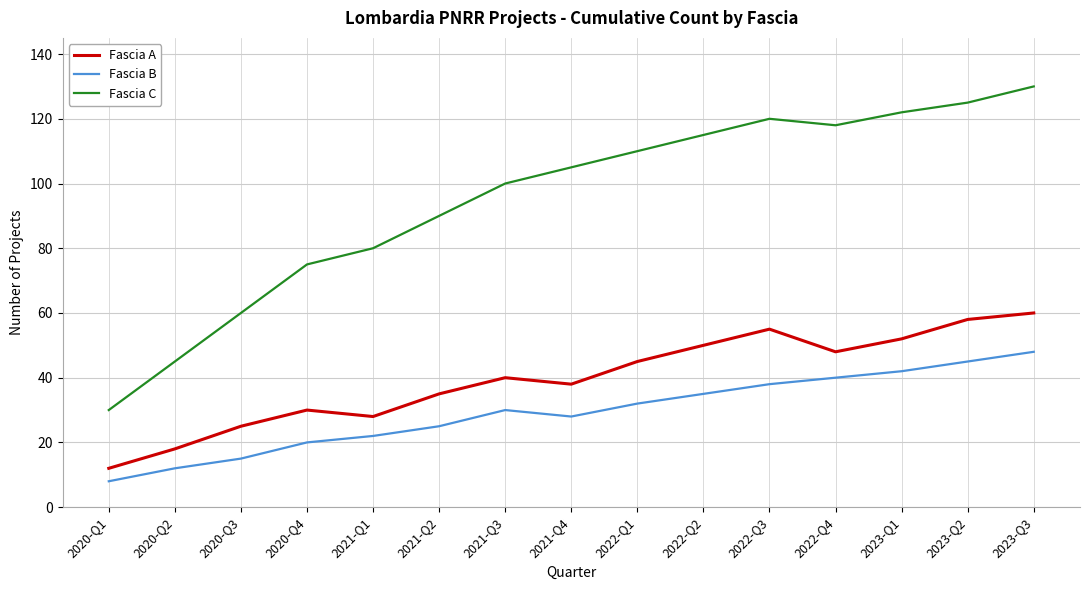

What position from the right is 2021-Q1?

11